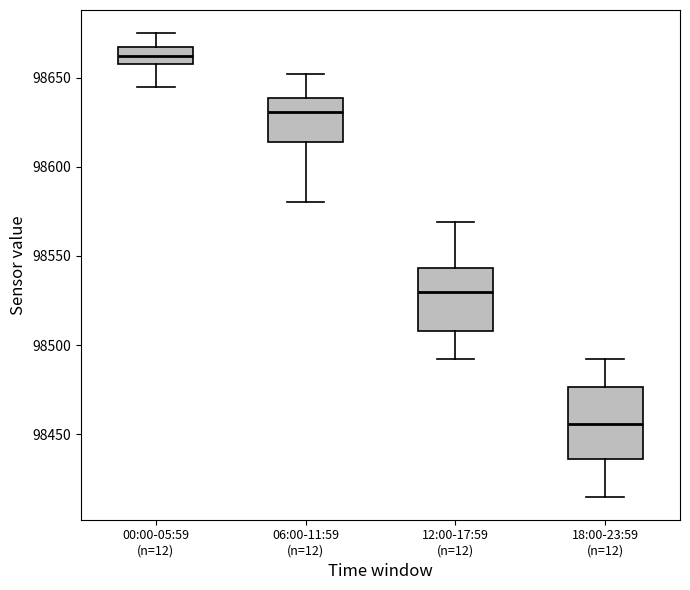

Reading left to right, read every box against the y-axis: the position of its median line, the range the box covers, and the ends of its whiskers. The values are not printed on the chart, so give them approximately, as read against the axis.

00:00-05:59 (n=12): median 98660 (inside the box), box 98660 to 98670, whiskers 98645 to 98675
06:00-11:59 (n=12): median 98630, box 98615 to 98640, whiskers 98580 to 98650
12:00-17:59 (n=12): median 98530, box 98510 to 98545, whiskers 98490 to 98570
18:00-23:59 (n=12): median 98455, box 98435 to 98475, whiskers 98415 to 98490